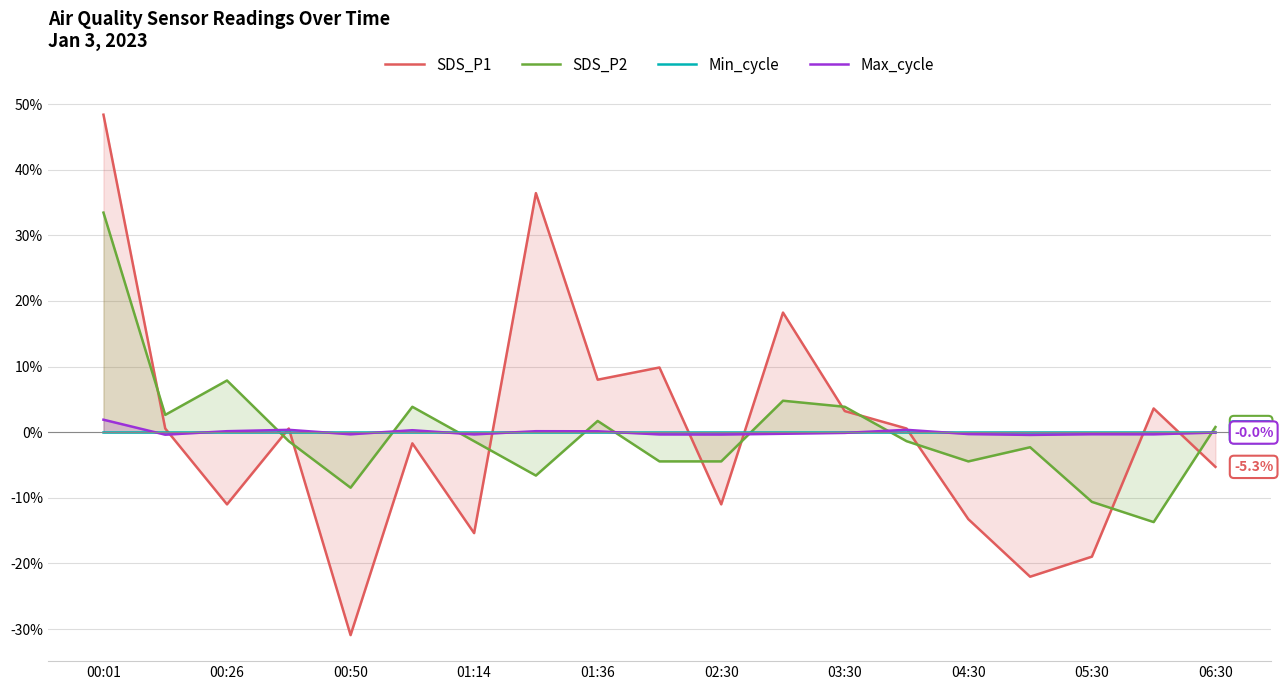

After their last crossing, which series has the higher values: SDS_P2 or SDS_P1?

SDS_P2